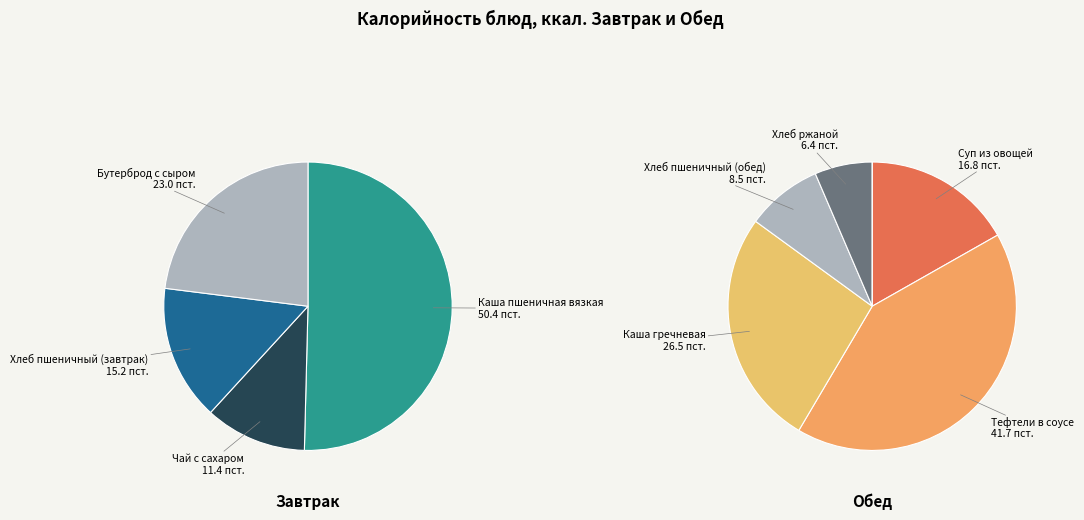

Combined, do Суп из овощей and Чай с сахаром account for over 50%?

No